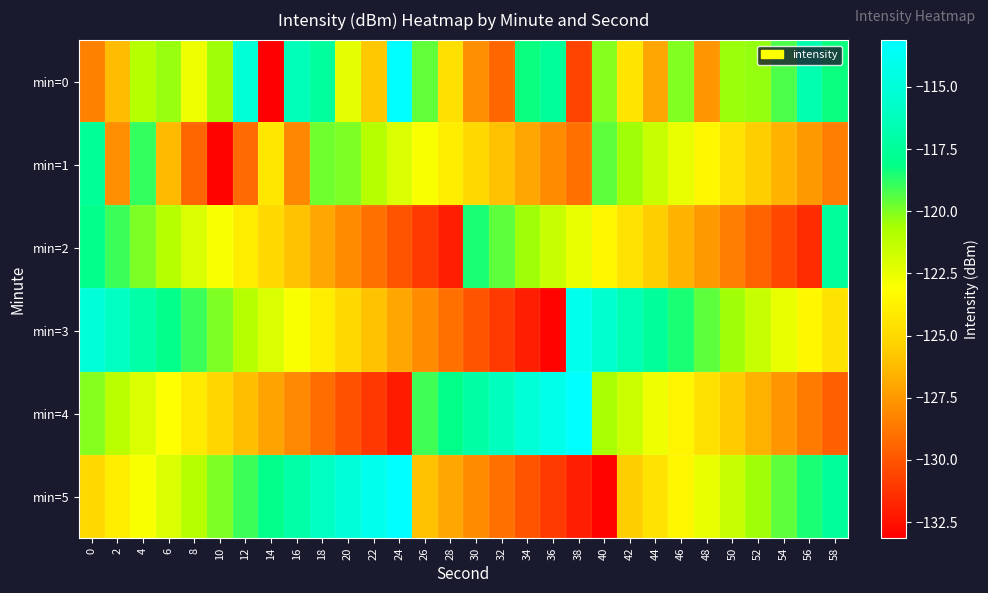

Reading left to right, what are all the values shown in this chart?

min=0: 0=-128.4	2=-126.2	4=-121.0	6=-120.4	8=-122.6	10=-120.5	12=-115.1	14=-133.2	16=-116.4	18=-117.4	20=-122.3	22=-125.8	24=-113.1	26=-119.6	28=-124.7	30=-127.8	32=-129.4	34=-118.3	36=-117.5	38=-130.7	40=-120.1	42=-124.4	44=-127.0	46=-120.0	48=-127.6	50=-120.4	52=-120.4	54=-119.3	56=-116.7	58=-118.3
min=1: 0=-117.6	2=-127.9	4=-118.9	6=-126.3	8=-129.4	10=-133.0	12=-129.2	14=-124.3	16=-128.1	18=-119.8	20=-120.0	22=-121.0	24=-122.0	26=-123.0	28=-124.0	30=-125.0	32=-126.0	34=-127.0	36=-128.0	38=-129.0	40=-119.5	42=-120.5	44=-121.5	46=-122.5	48=-123.5	50=-124.5	52=-125.5	54=-126.5	56=-127.5	58=-128.5
min=2: 0=-118.0	2=-119.0	4=-120.0	6=-121.0	8=-122.0	10=-123.0	12=-124.0	14=-125.0	16=-126.0	18=-127.0	20=-128.0	22=-129.0	24=-130.0	26=-131.0	28=-132.0	30=-118.5	32=-119.5	34=-120.5	36=-121.5	38=-122.5	40=-123.5	42=-124.5	44=-125.5	46=-126.5	48=-127.5	50=-128.5	52=-129.5	54=-130.5	56=-131.5	58=-117.5
min=3: 0=-115.0	2=-116.0	4=-117.0	6=-118.0	8=-119.0	10=-120.0	12=-121.0	14=-122.0	16=-123.0	18=-124.0	20=-125.0	22=-126.0	24=-127.0	26=-128.0	28=-129.0	30=-130.0	32=-131.0	34=-132.0	36=-133.0	38=-114.0	40=-115.5	42=-116.5	44=-117.5	46=-118.5	48=-119.5	50=-120.5	52=-121.5	54=-122.5	56=-123.5	58=-124.5
min=4: 0=-120.1	2=-121.1	4=-122.1	6=-123.1	8=-124.1	10=-125.1	12=-126.1	14=-127.1	16=-128.1	18=-129.1	20=-130.1	22=-131.1	24=-132.1	26=-119.1	28=-118.1	30=-117.1	32=-116.1	34=-115.1	36=-114.1	38=-113.1	40=-120.6	42=-121.6	44=-122.6	46=-123.6	48=-124.6	50=-125.6	52=-126.6	54=-127.6	56=-128.6	58=-129.6
min=5: 0=-125.0	2=-124.0	4=-123.0	6=-122.0	8=-121.0	10=-120.0	12=-119.0	14=-118.0	16=-117.0	18=-116.0	20=-115.0	22=-114.0	24=-113.0	26=-126.0	28=-127.0	30=-128.0	32=-129.0	34=-130.0	36=-131.0	38=-132.0	40=-133.0	42=-125.5	44=-124.5	46=-123.5	48=-122.5	50=-121.5	52=-120.5	54=-119.5	56=-118.5	58=-117.5